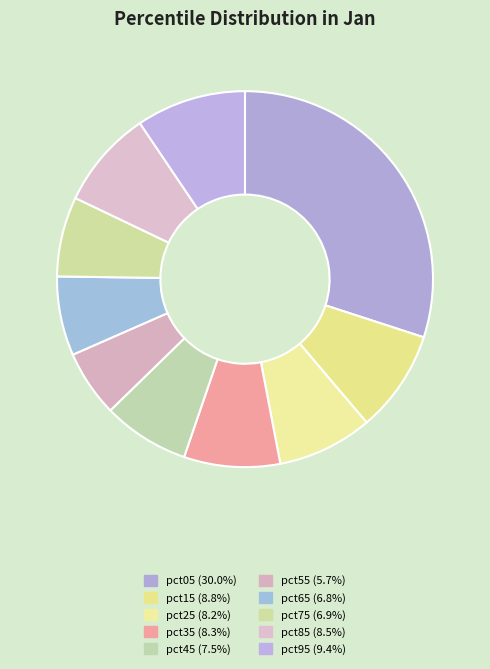

To the nearest percent, what percentage of the pie is pct65?

7%